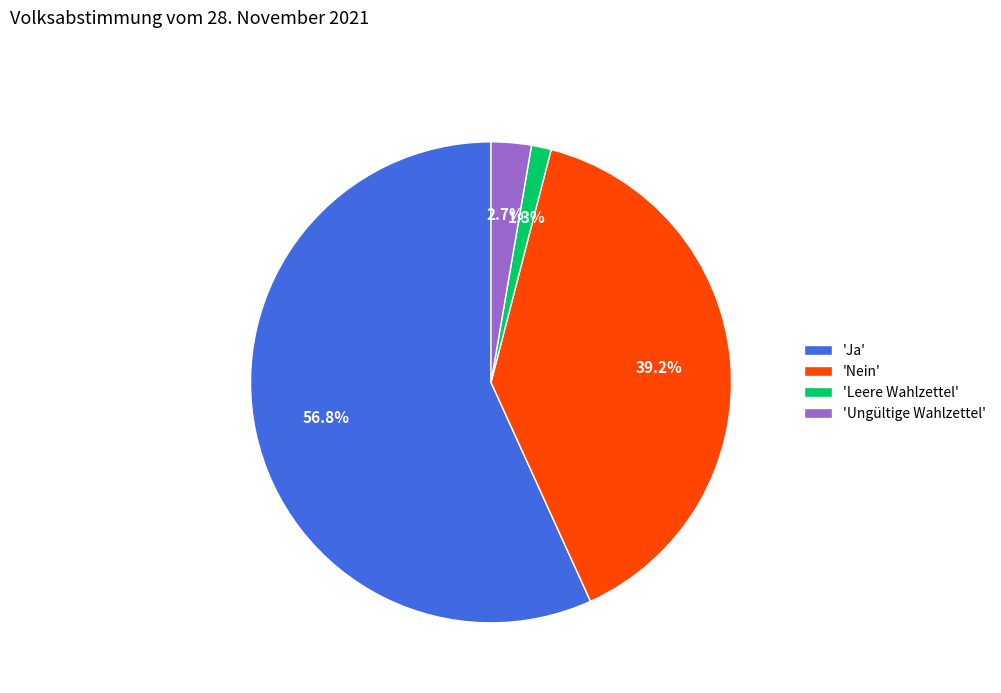

Do 'Ja' and 'Leere Wahlzettel' together represent more than half of the pie?

Yes